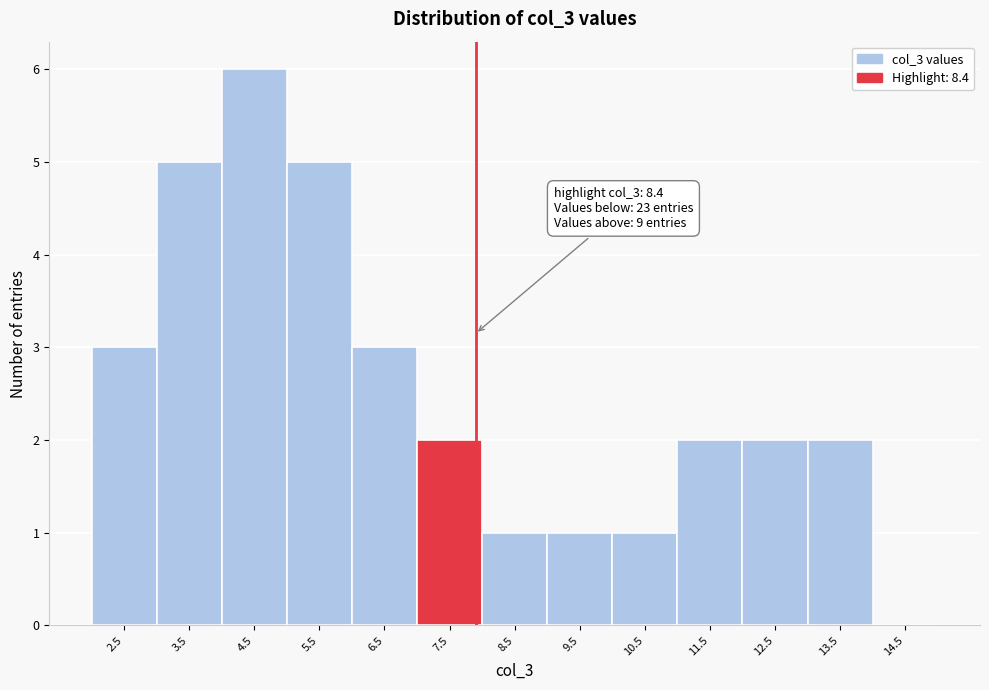

Reading right to left, list all the values displayed in this chart.

14.5=0	13.5=2	12.5=2	11.5=2	10.5=1	9.5=1	8.5=1	7.5=2	6.5=3	5.5=5	4.5=6	3.5=5	2.5=3